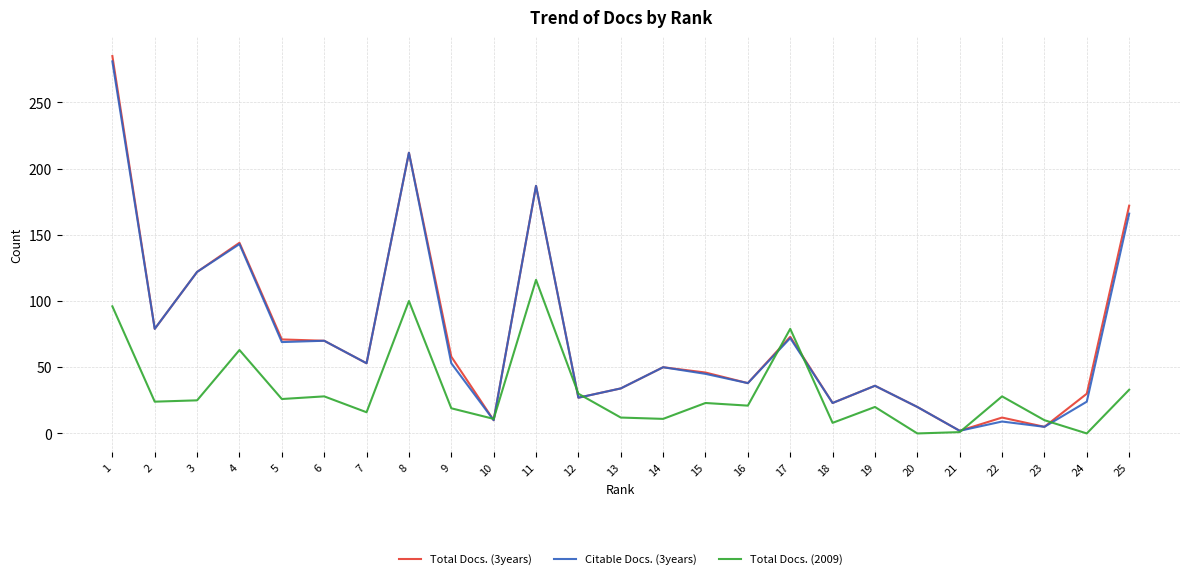

The Total Docs. (3years) series shows 19 at 9. True or false?

False